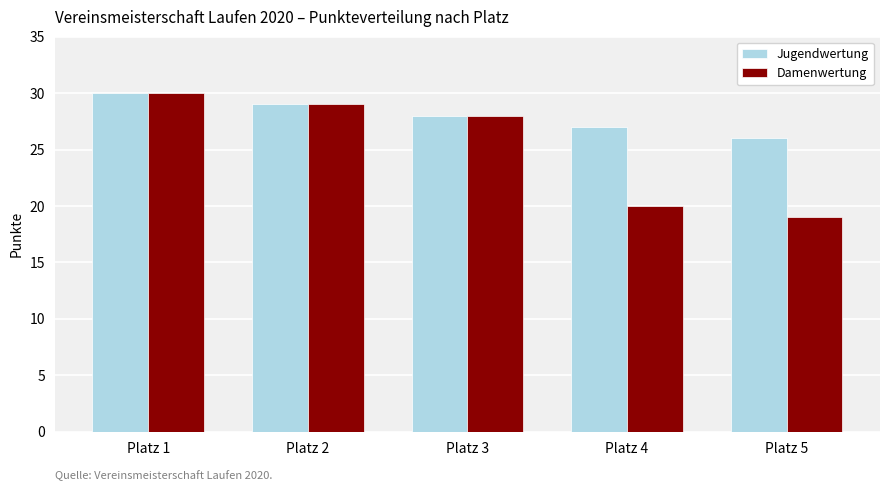

Which label corresponds to the largest value in the chart?

Platz 1